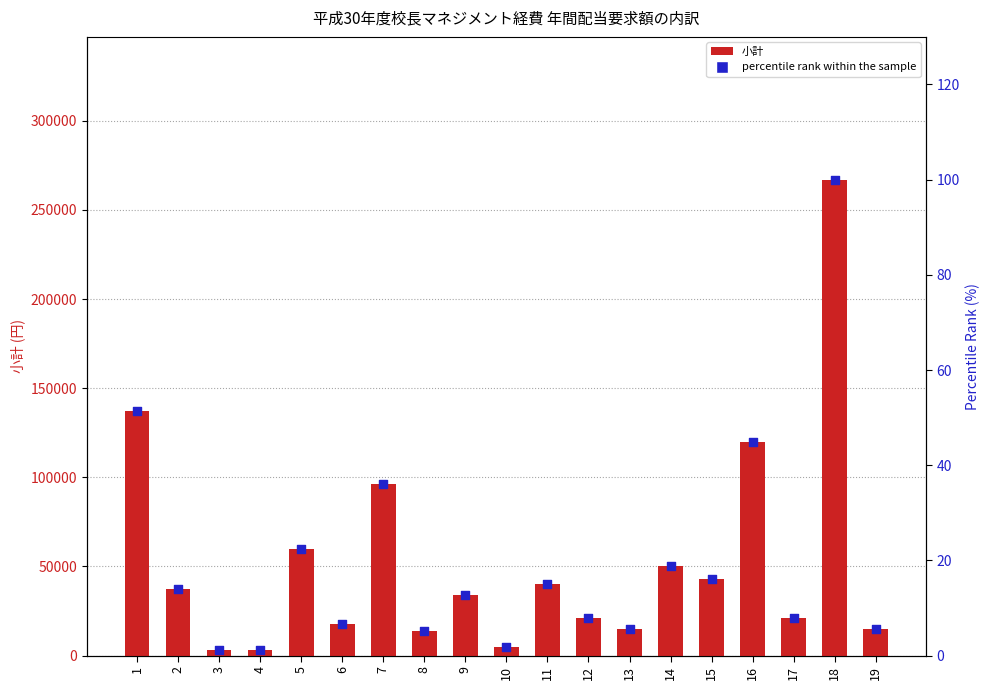

At which category is the sum across all series the highest?

18